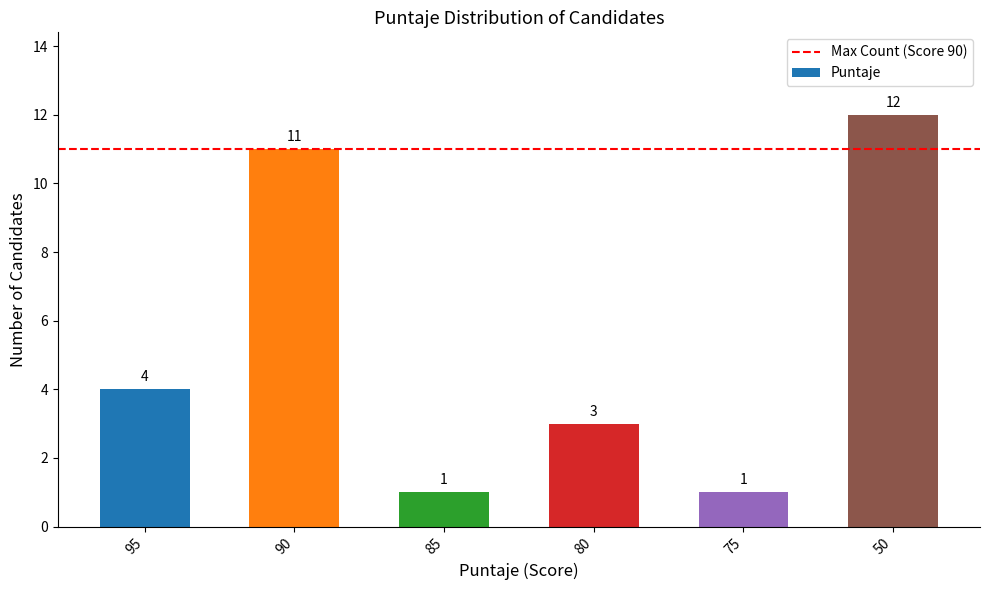

What is the difference between the maximum and second lowest values?

11